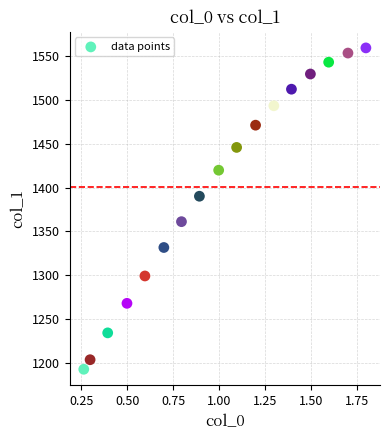

What is the range of X values (max minus min)?

1.5